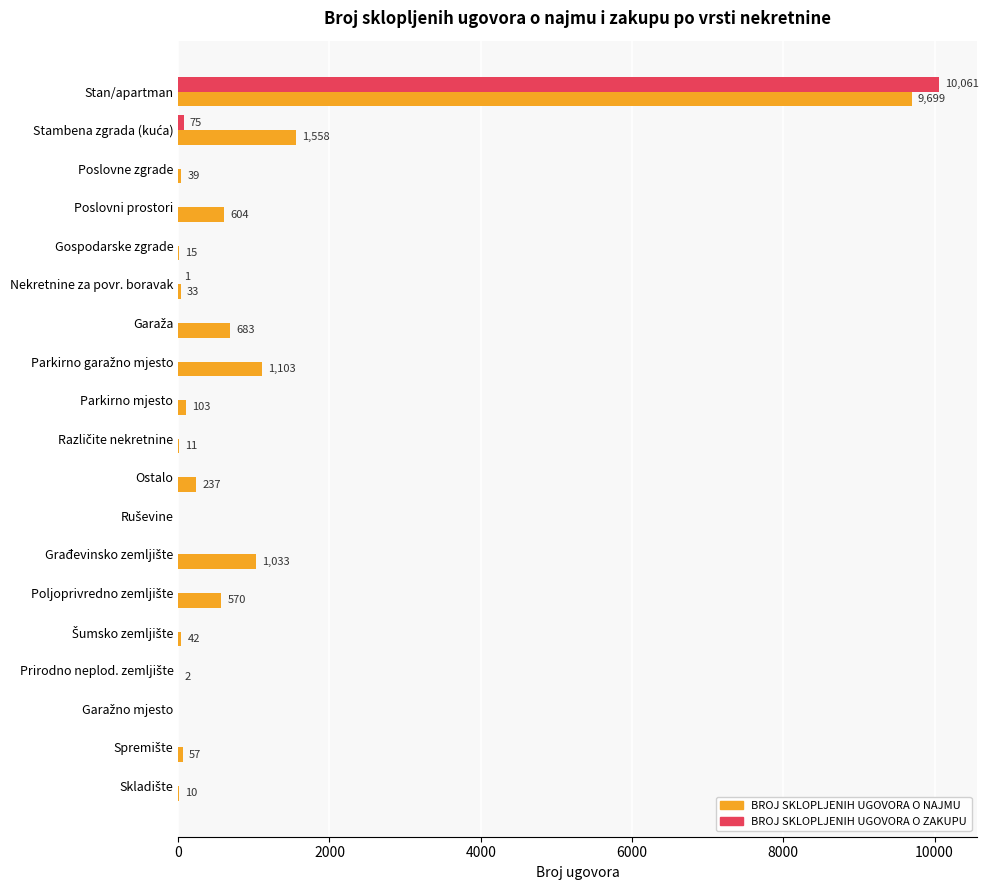

Which category has the highest value across all series?

Stan/apartman